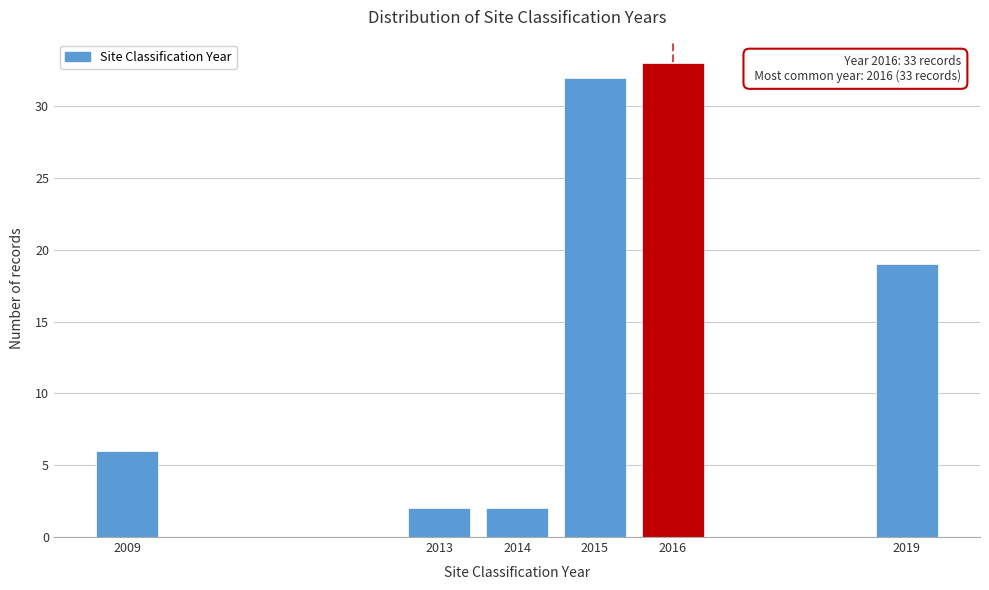

Reading right to left, transcribe all the data shown in this chart.

19	33	32	2	2	6